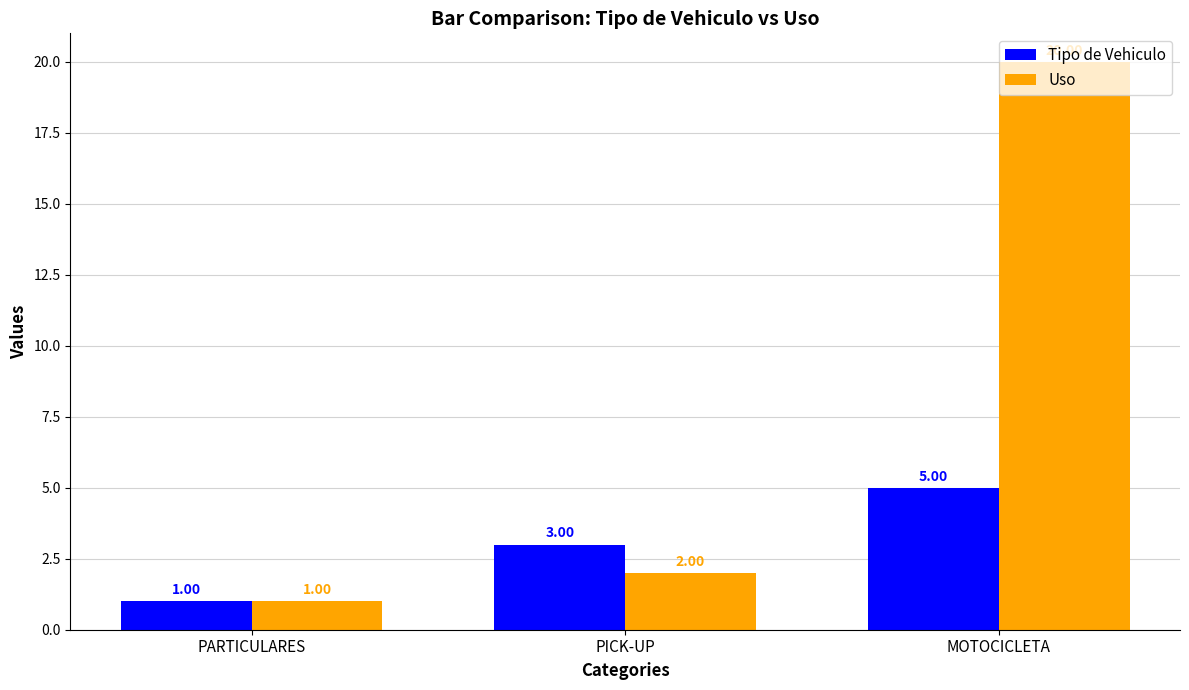

What is the sum of all Tipo de Vehiculo values?

9